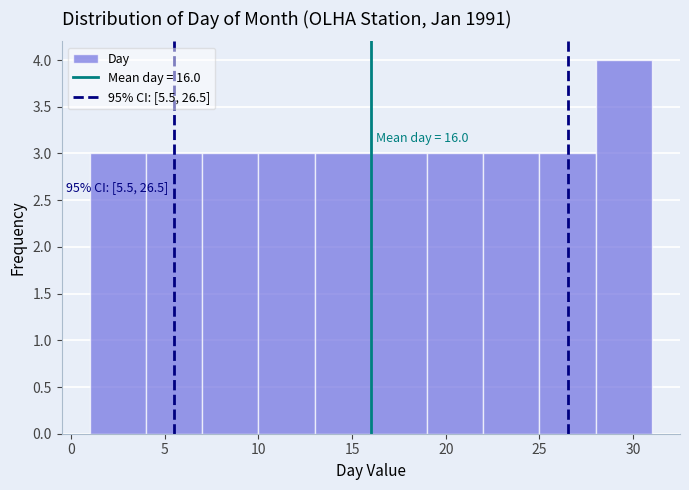

Over which range of the x-axis is the bar tallest?

28 to 31